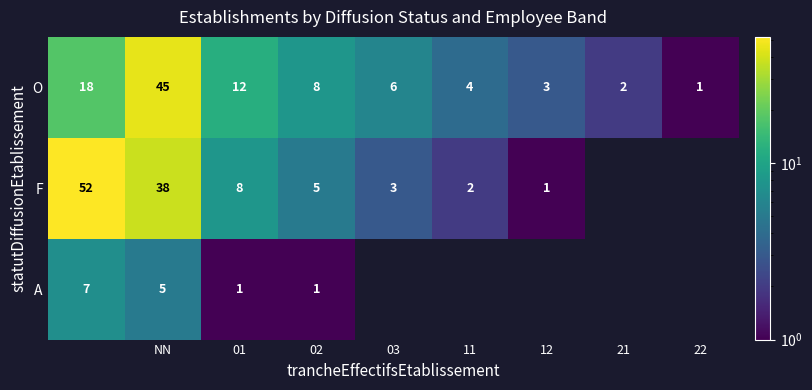

What is the difference between the maximum and minimum values in the O series?

44